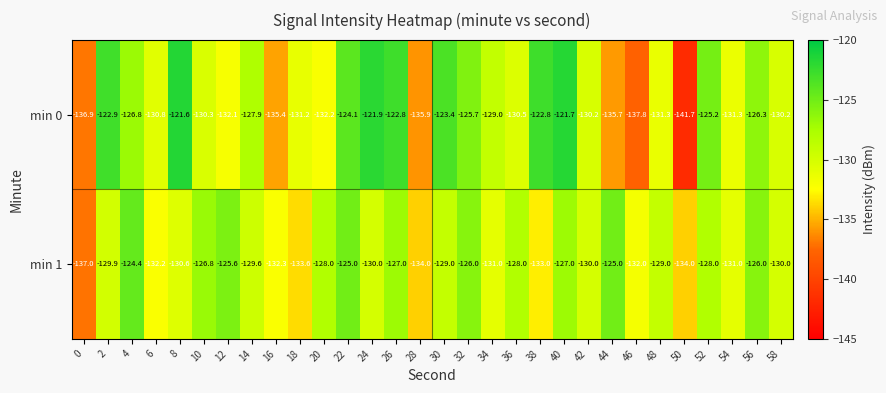

True or false: min 1 has a value of -88.2 at 24.

False